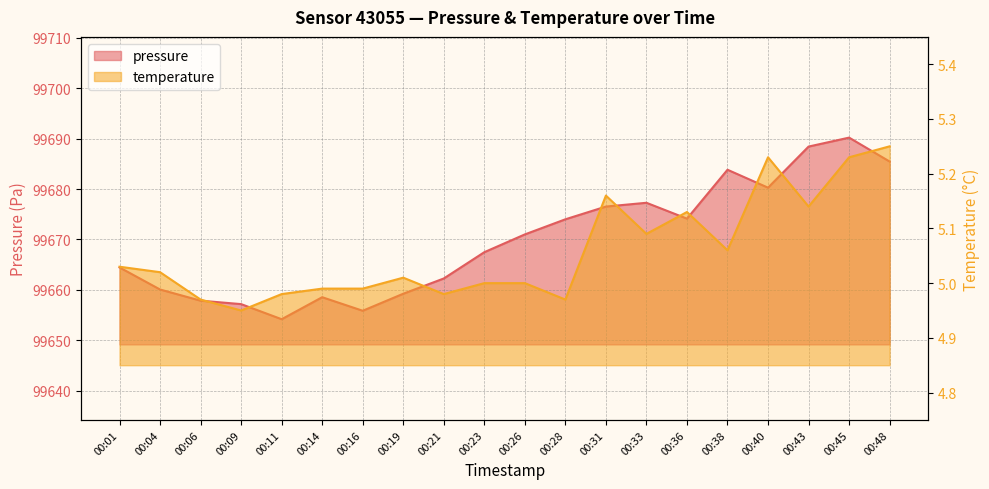

Reading left to right, extract all data points from this chart.

pressure: 99664.4	99660.1	99657.8	99657.2	99654.2	99658.5	99655.8	99659.2	99662.2	99667.5	99671.0	99674.0	99676.5	99677.3	99674.1	99683.8	99680.3	99688.4	99690.2	99685.5
temperature: 5.0	5.0	5.0	5.0	5.0	5.0	5.0	5.0	5.0	5.0	5.0	5.0	5.2	5.1	5.1	5.1	5.2	5.1	5.2	5.2